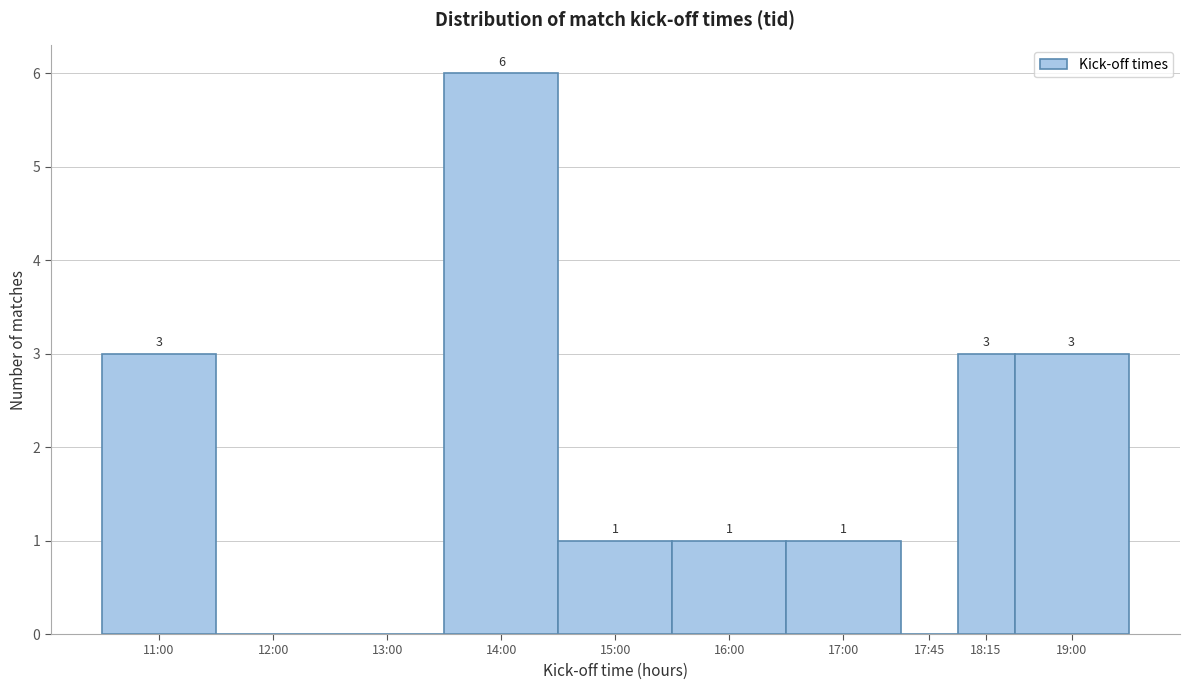

Reading left to right, list all the values displayed in this chart.

11:00=3	12:00=0	13:00=0	14:00=6	15:00=1	16:00=1	17:00=1	17:45=0	18:15=3	19:00=3